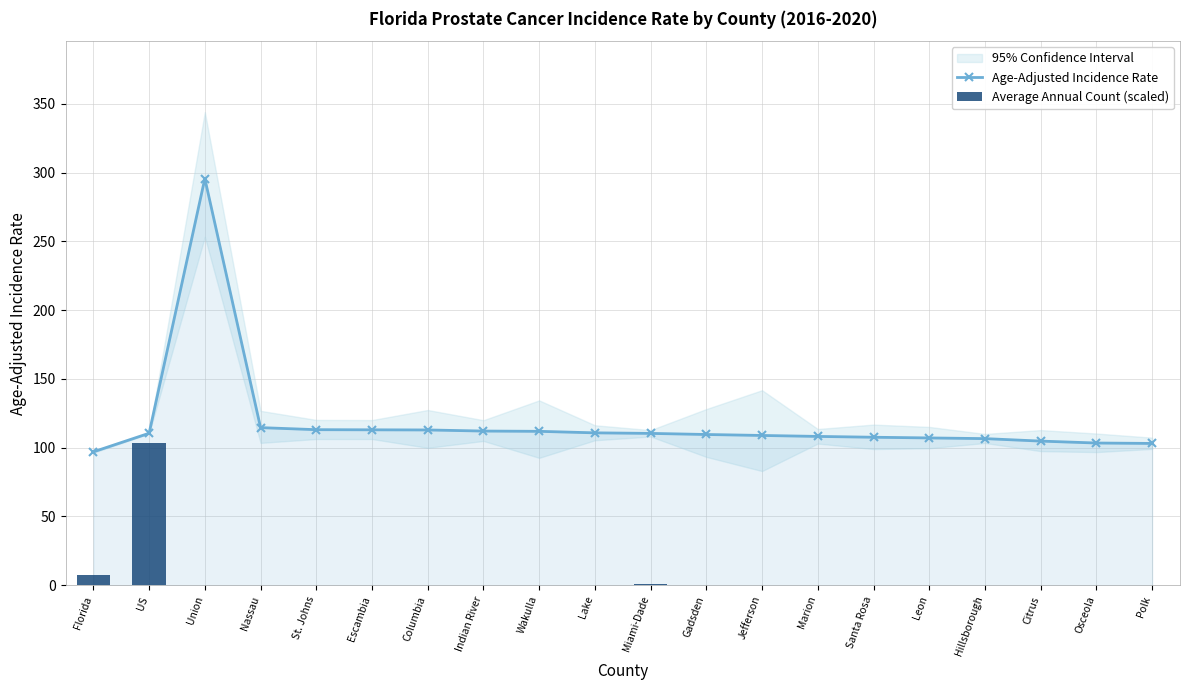

Which series has the largest total across all categories?

Age-Adjusted Incidence Rate